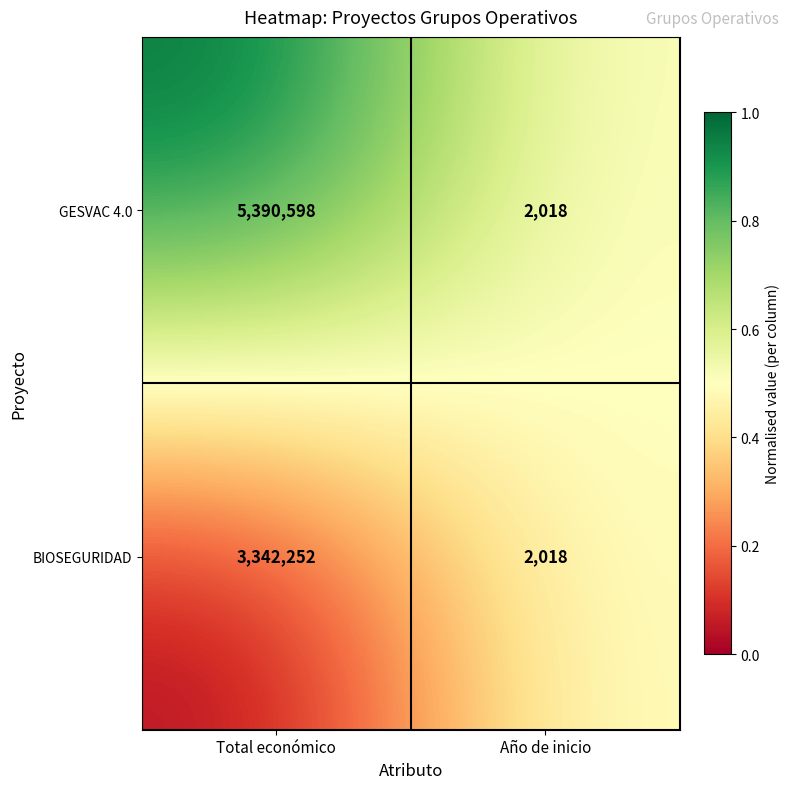

True or false: GESVAC 4.0 has a value of 7637166 at Total económico.

False